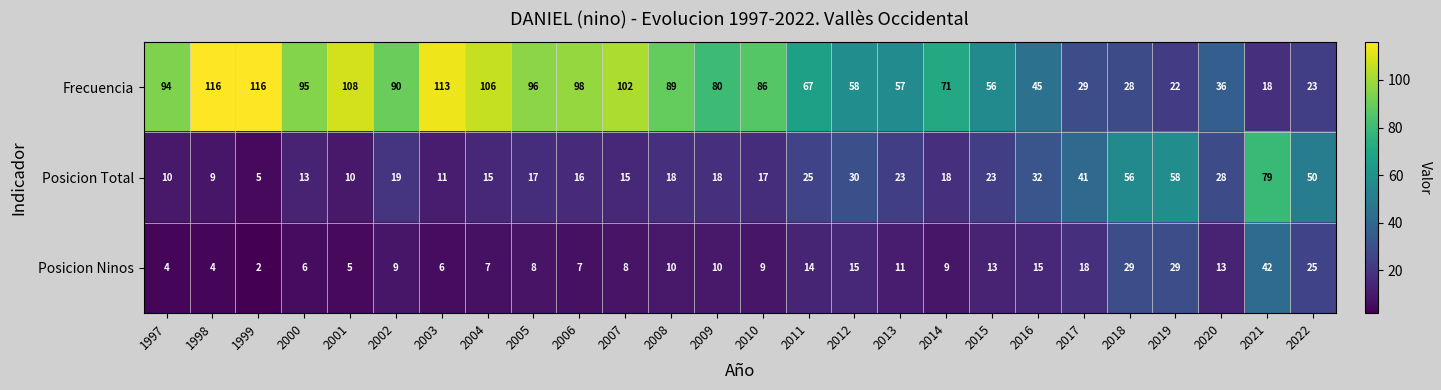

At 2005, list the series in order from smallest to largest.

Posicion Ninos, Posicion Total, Frecuencia